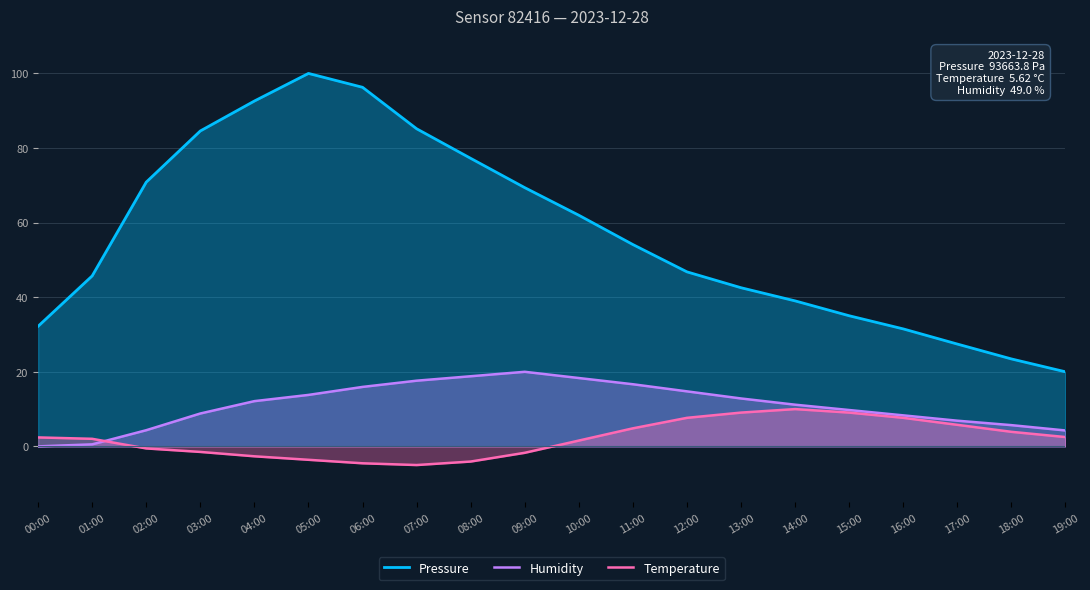

Is it true that Temperature equals -6.5 at 08:00?

False